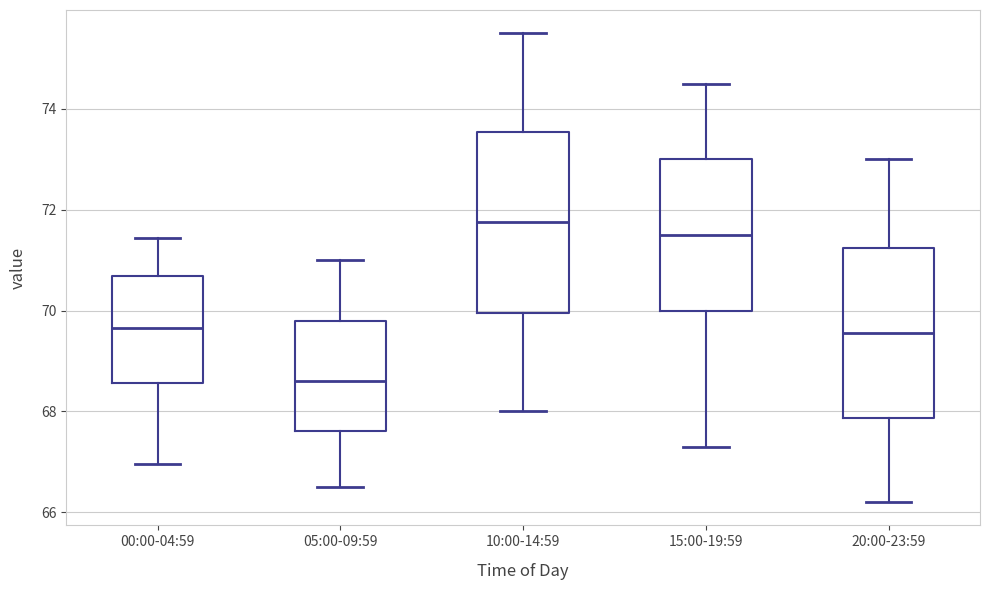

Reading left to right, read every box against the y-axis: the position of its median line, the range the box covers, and the ends of its whiskers. The values are not printed on the chart, so give them approximately, as read against the axis.

00:00-04:59: median 69.6, box 68.6 to 70.6, whiskers 67.0 to 71.4
05:00-09:59: median 68.6, box 67.6 to 69.8, whiskers 66.6 to 71.0
10:00-14:59: median 71.8, box 70.0 to 73.6, whiskers 68.0 to 75.6
15:00-19:59: median 71.6, box 70.0 to 73.0, whiskers 67.4 to 74.6
20:00-23:59: median 69.6, box 67.8 to 71.2, whiskers 66.2 to 73.0